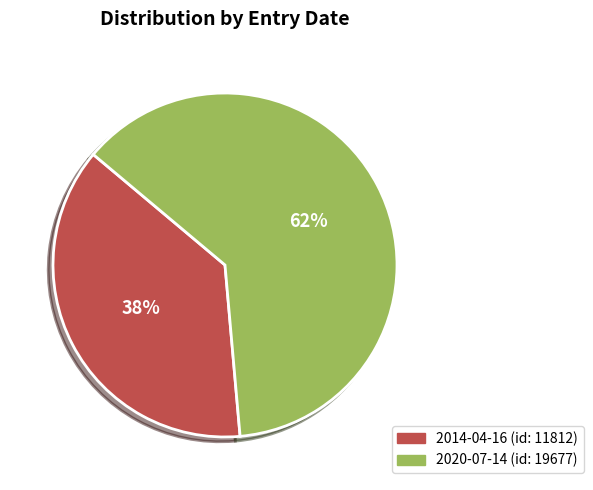

Combined, do 2014-04-16 and 2020-07-14 account for over 50%?

Yes